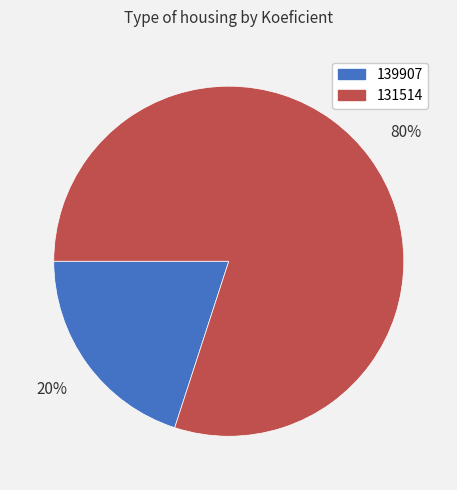

Is there a majority slice in this chart?

Yes